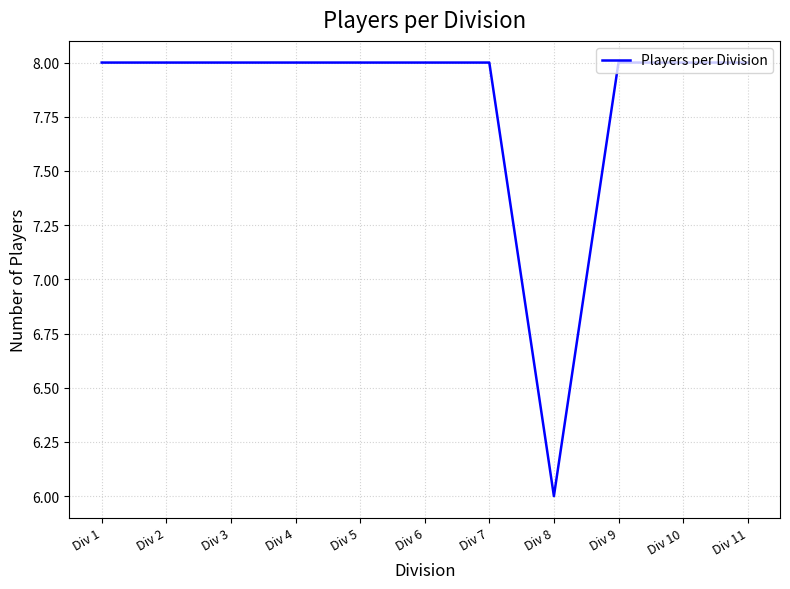

Approximately how many times larger is the value at Div 6 compared to Div 2?

1.0